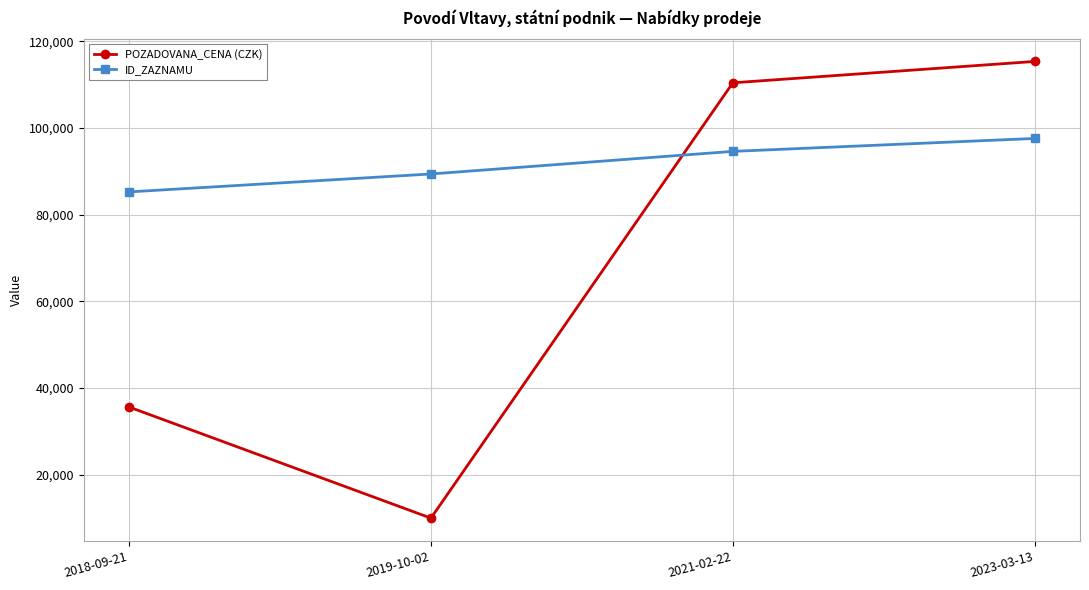

How many intersections are there between ID_ZAZNAMU and POZADOVANA_CENA (CZK)?

1